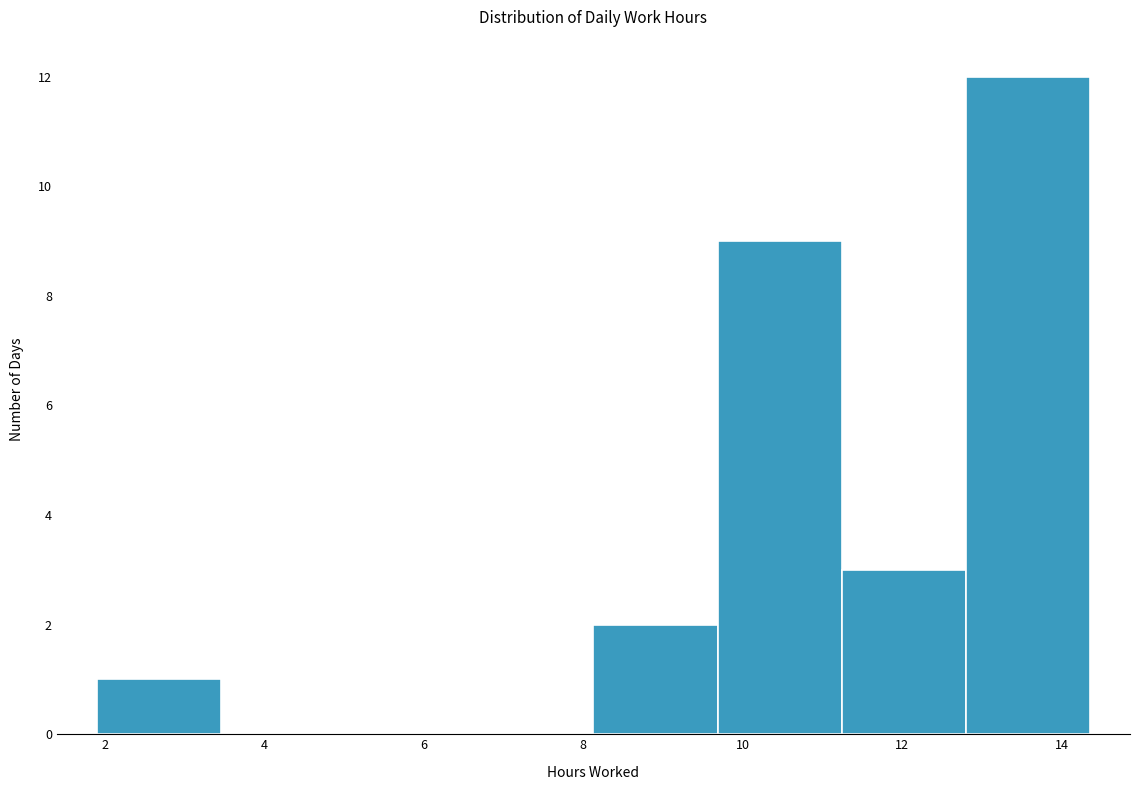

Reading left to right, list every bar in this chart as the range it spans on the x-axis followed by its height. Neither the bar edges nor the heights are printed on the chart, so give them approximately, as read against the axes.

2.0 to 3.4: 1
3.4 to 5.0: 0
5.0 to 6.6: 0
6.6 to 8.2: 0
8.2 to 9.6: 2
9.6 to 11.2: 9
11.2 to 12.8: 3
12.8 to 14.4: 12